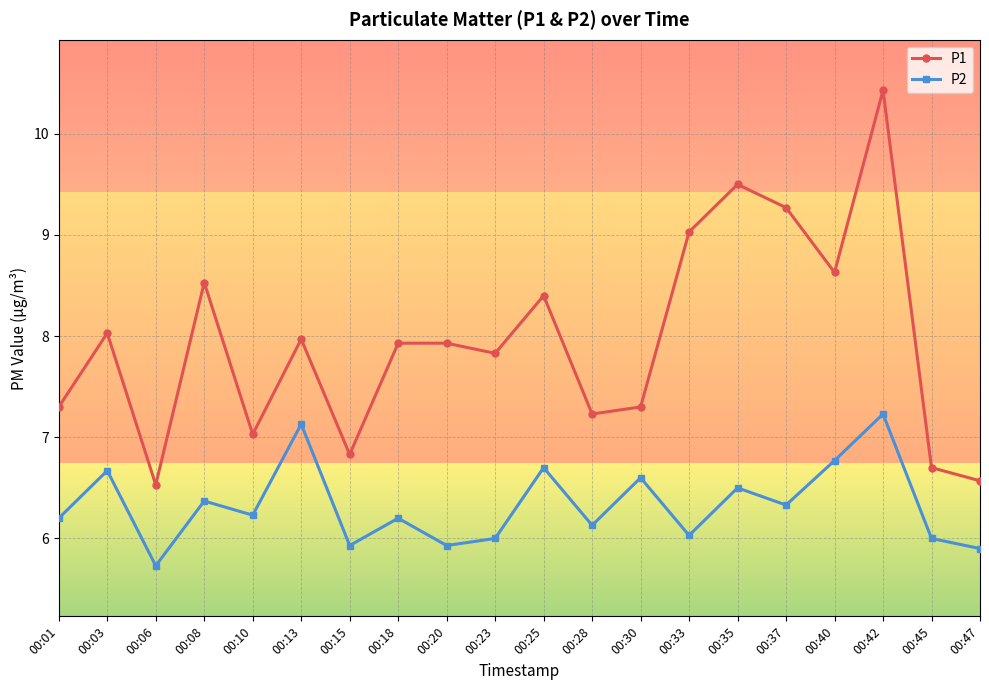

What is the value of the P1 point at the 15th from the left?

9.5